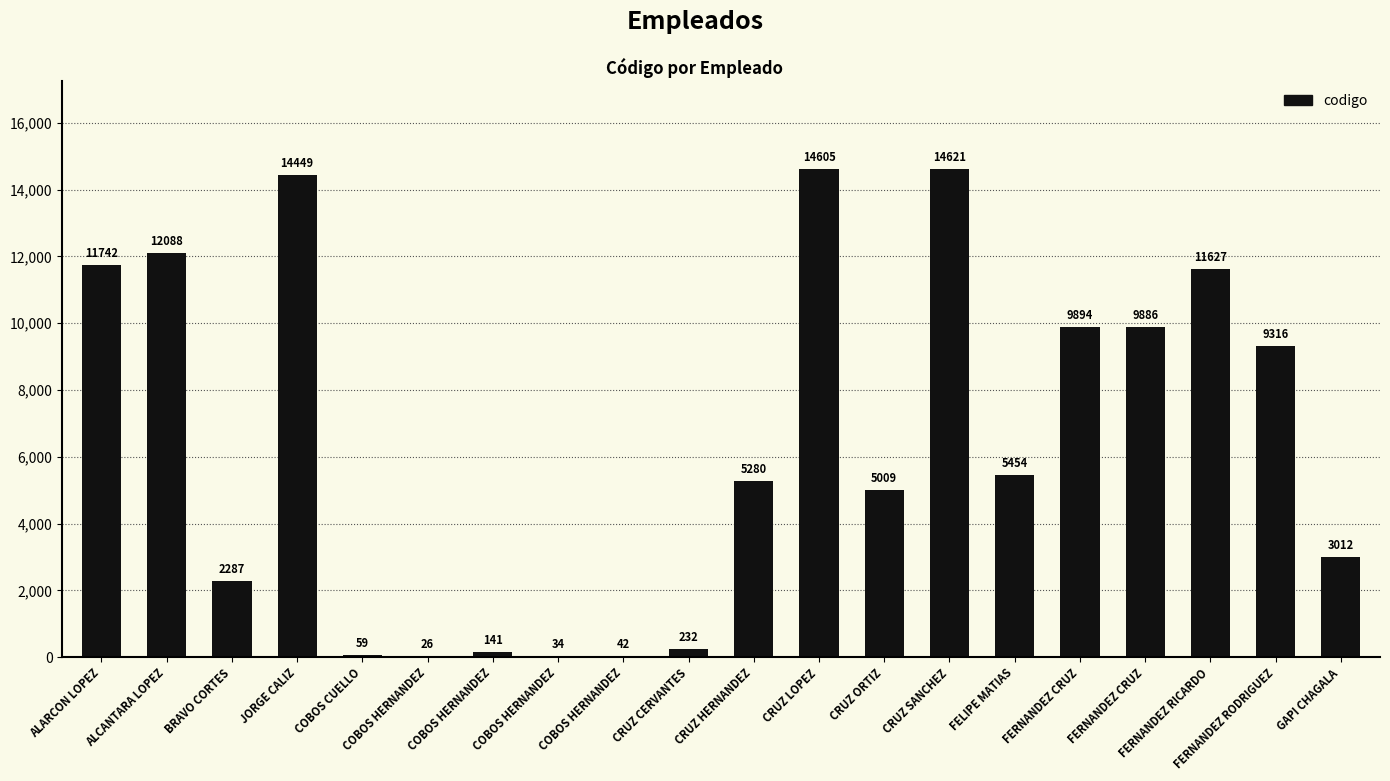

What is the difference between the values at COBOS HERNANDEZ and FERNANDEZ RICARDO?

11585